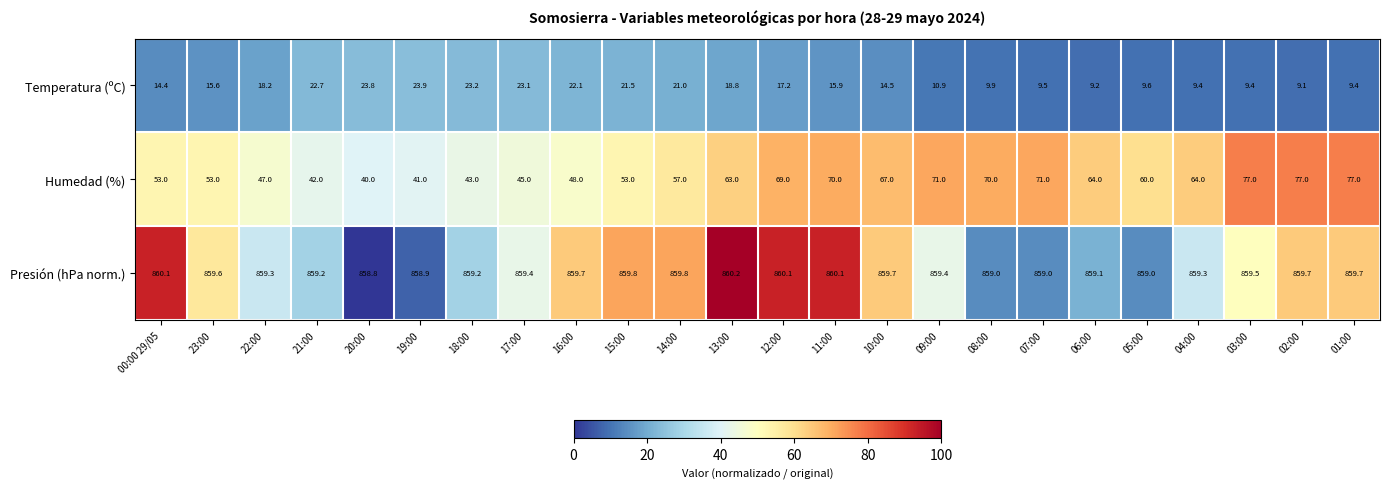

How many distinct data groups are displayed?

3